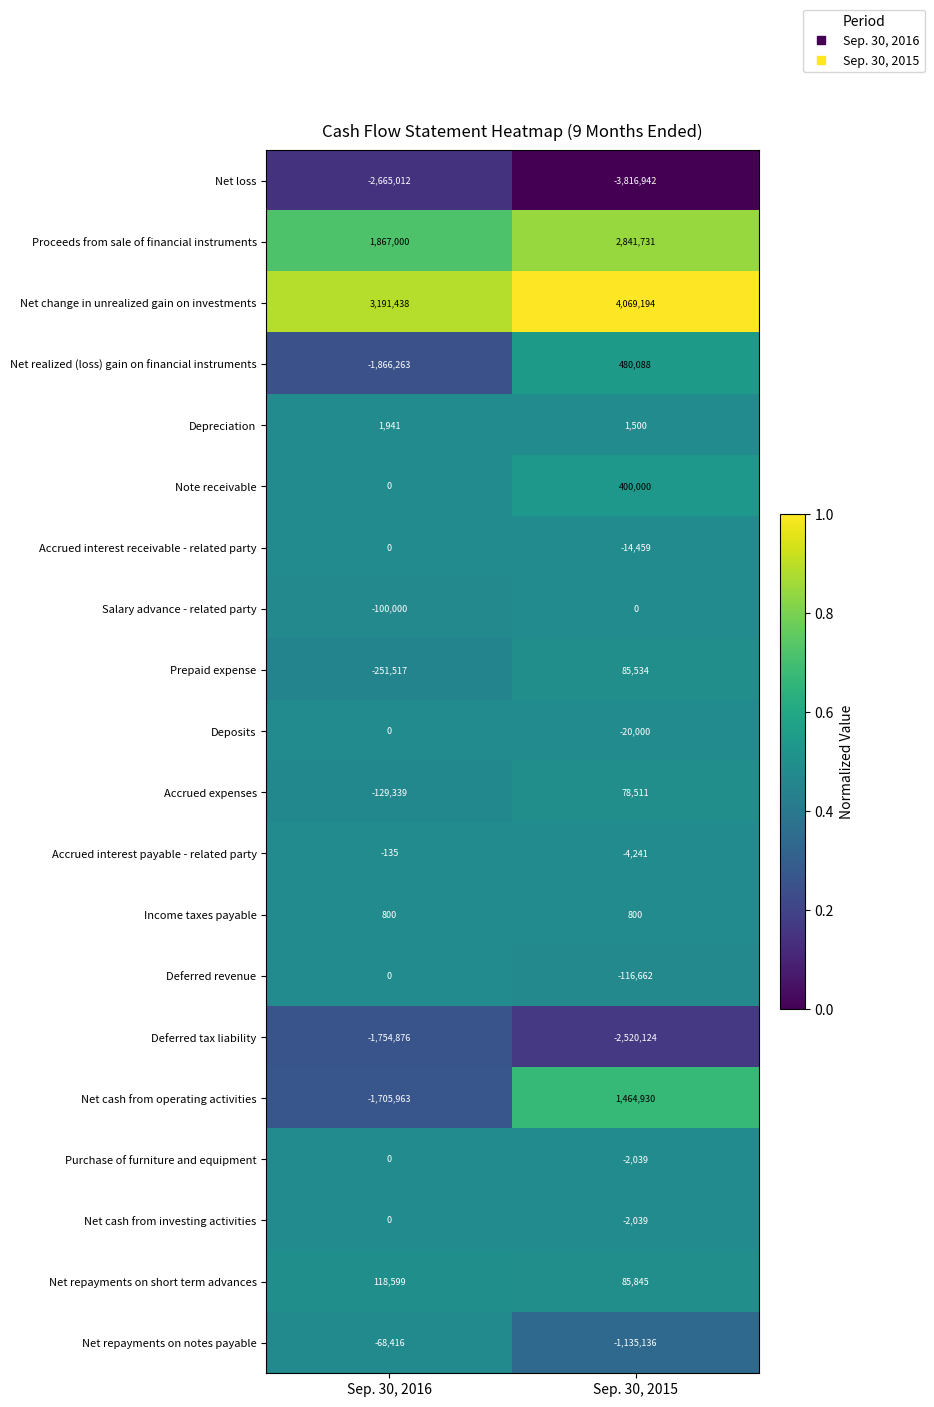

Is it true that Income taxes payable equals 800 at Sep. 30, 2015?

True